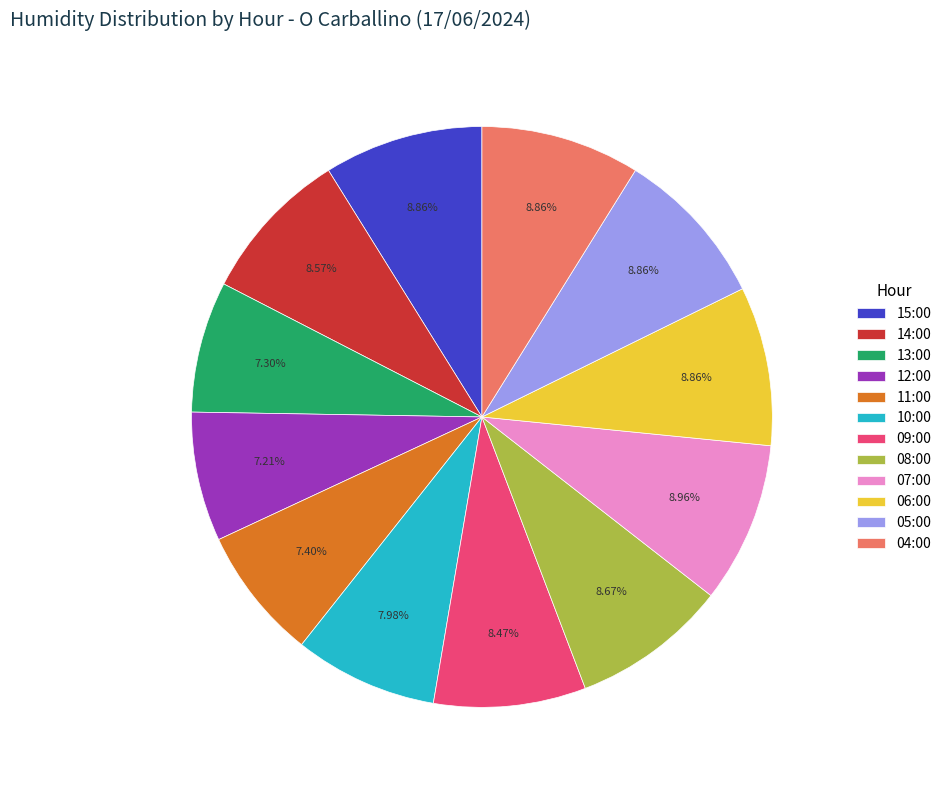

Does 04:00 account for over 50% of the chart?

No